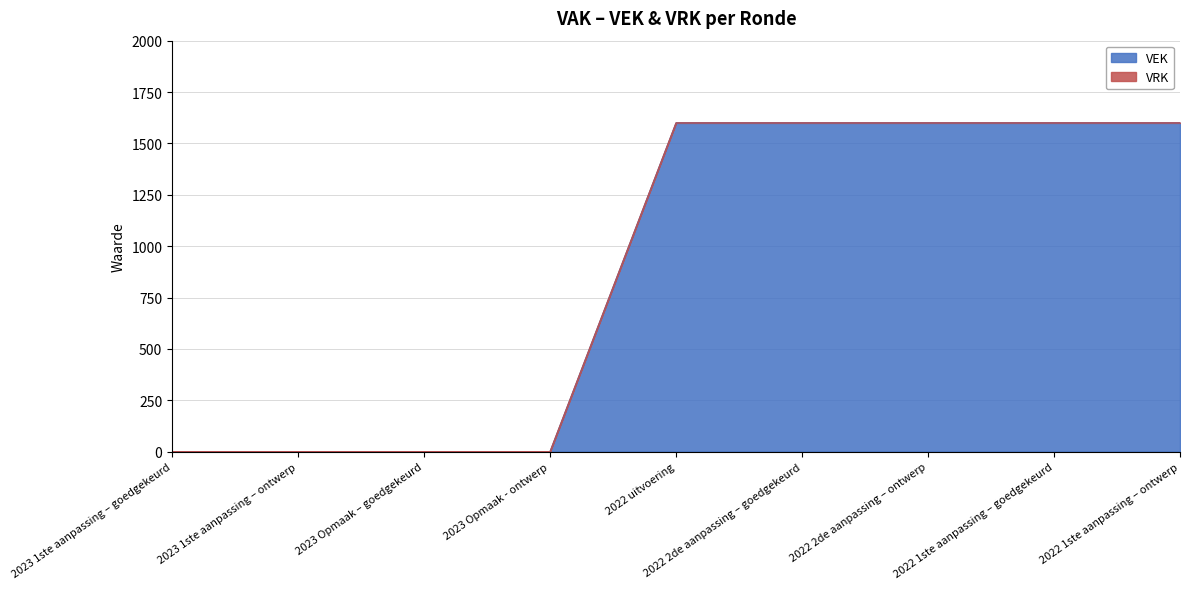

Which label corresponds to the smallest value in the chart?

2023 1ste aanpassing – goedgekeurd